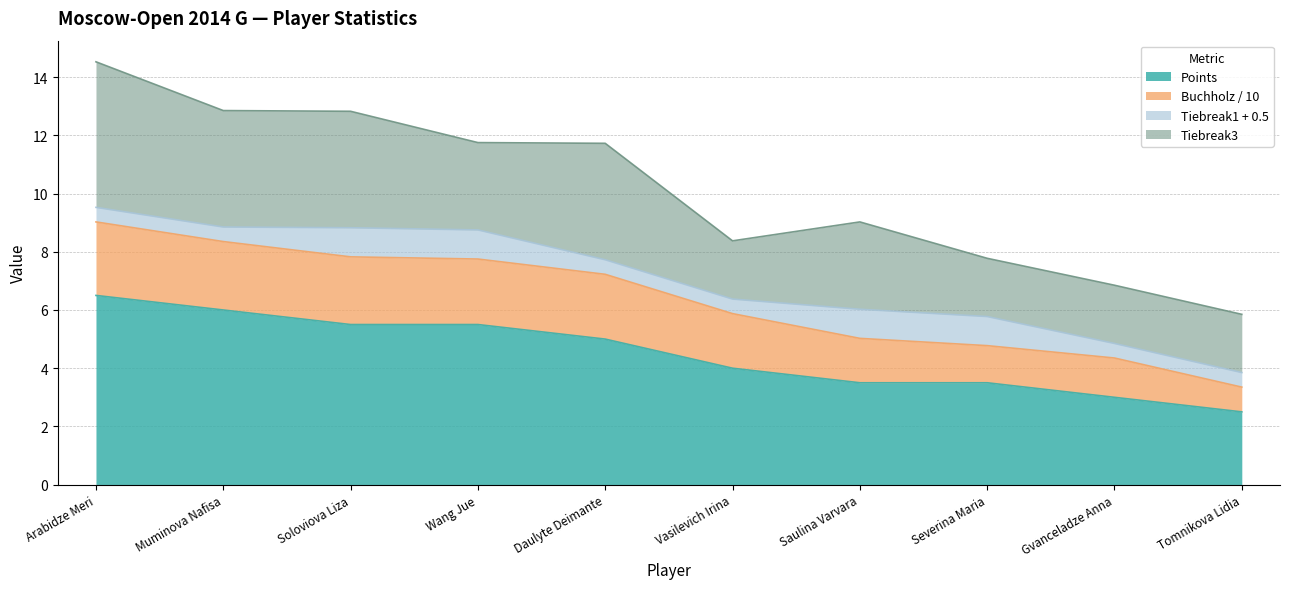

Count the Points values in the range 3 to 5.

5